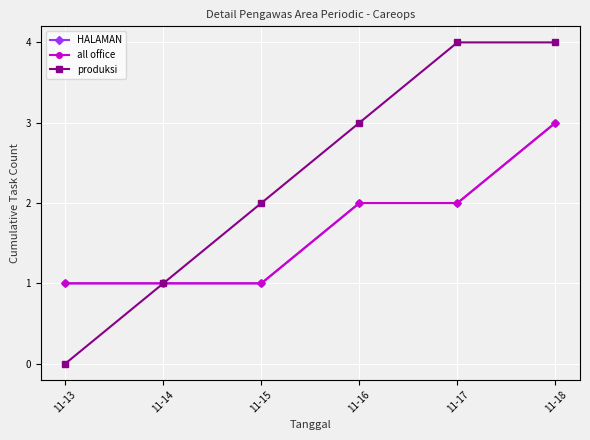

Reading left to right, what are all the values shown in this chart?

HALAMAN: 11-13=1	11-14=1	11-15=1	11-16=2	11-17=2	11-18=3
all office: 11-13=1	11-14=1	11-15=1	11-16=2	11-17=2	11-18=3
produksi: 11-13=0	11-14=1	11-15=2	11-16=3	11-17=4	11-18=4